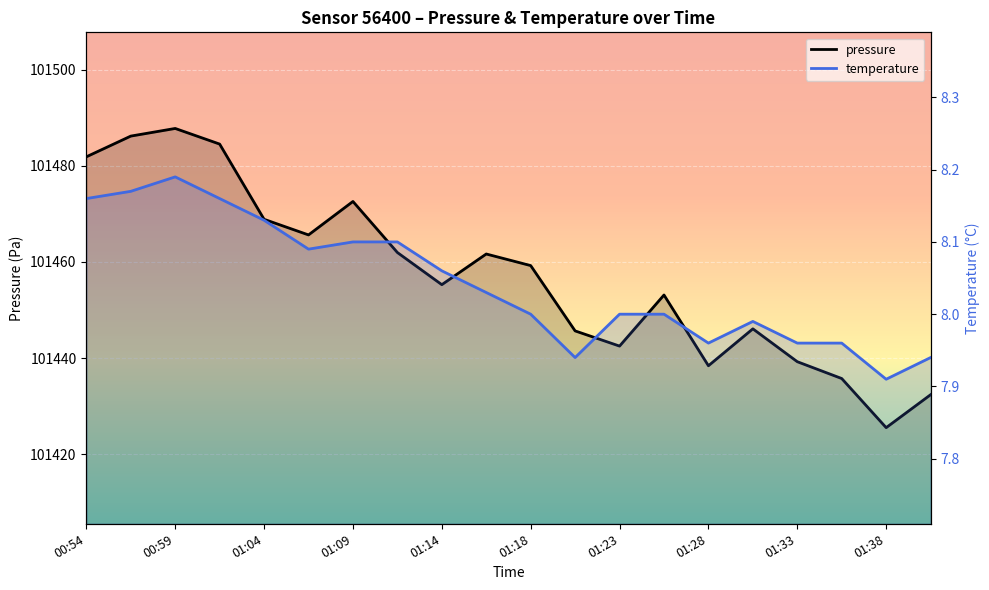

What is the approximate value of pressure at 01:38?

101425.5